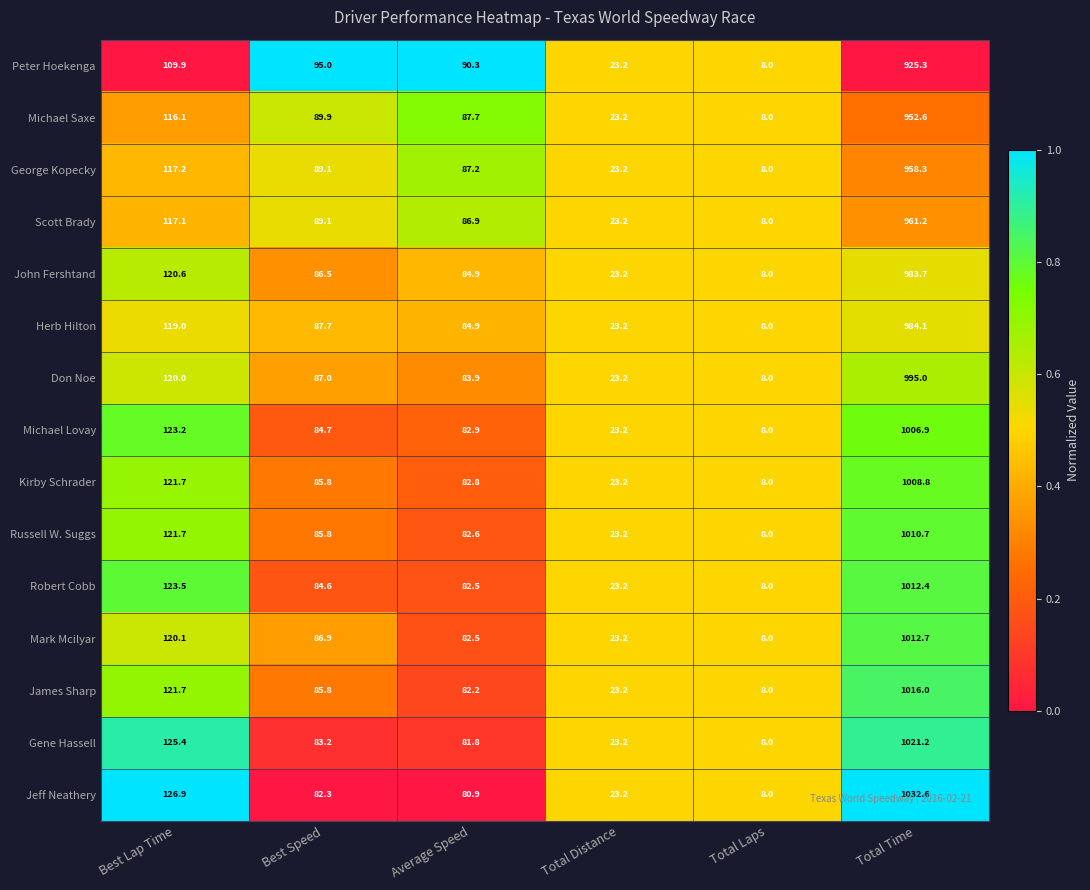

List the series in order of their peak value, highest first.

Jeff Neathery, Gene Hassell, James Sharp, Mark Mcilyar, Robert Cobb, Russell W. Suggs, Kirby Schrader, Michael Lovay, Don Noe, Herb Hilton, John Fershtand, Scott Brady, George Kopecky, Michael Saxe, Peter Hoekenga